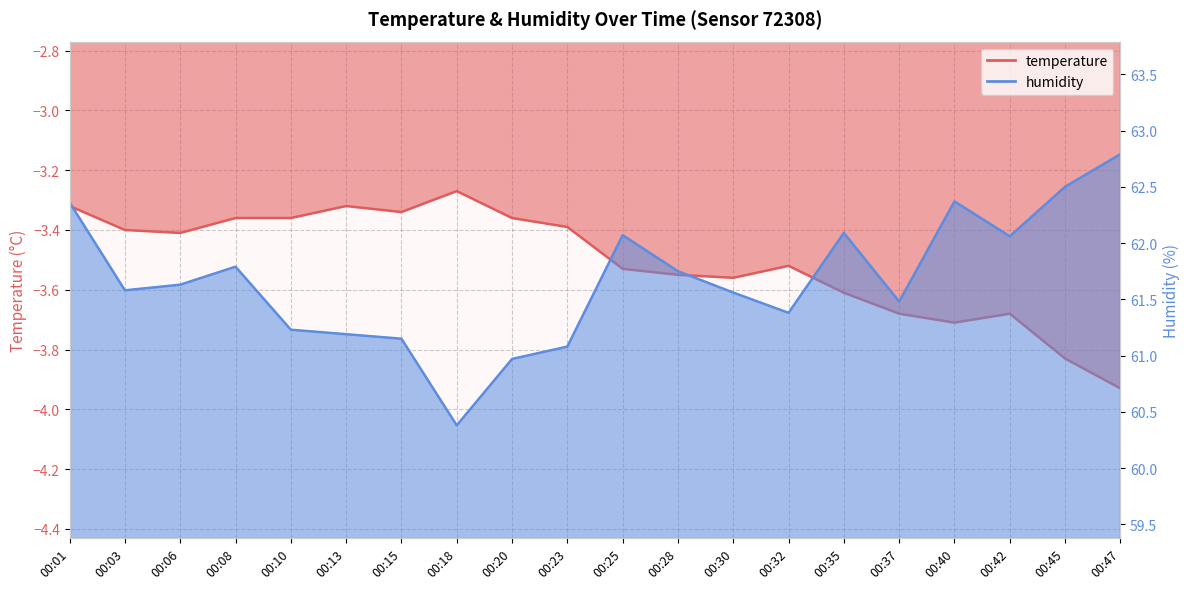

Rank the series at 00:30 from lowest to highest value.

temperature, humidity